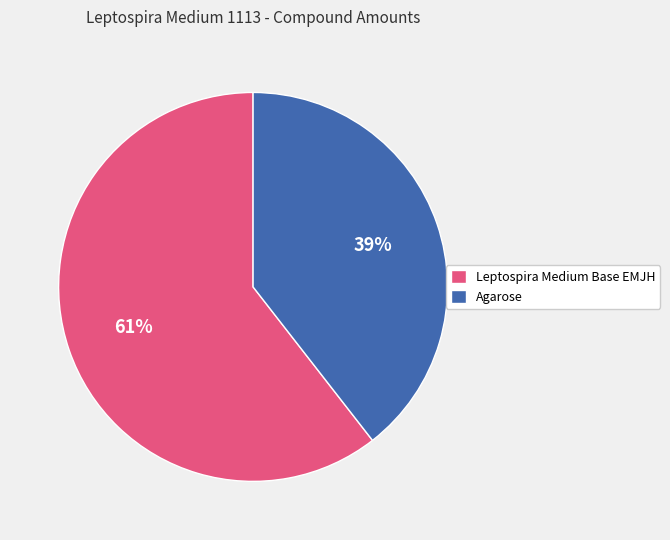

What is the largest slice in the pie chart?

Leptospira Medium Base EMJH